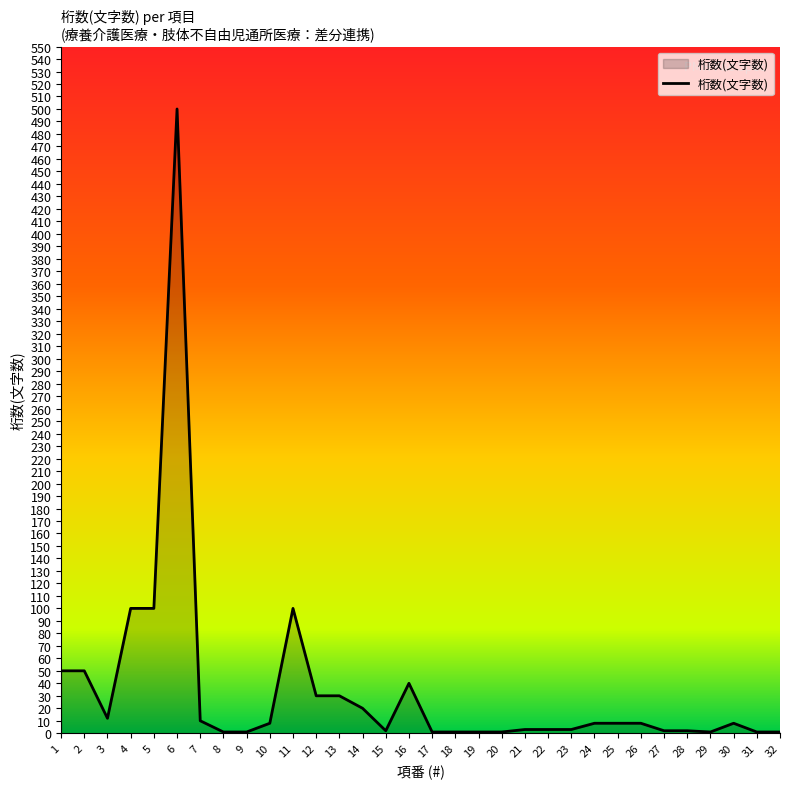

Approximately how many times larger is the value at 6 compared to 10?

62.5